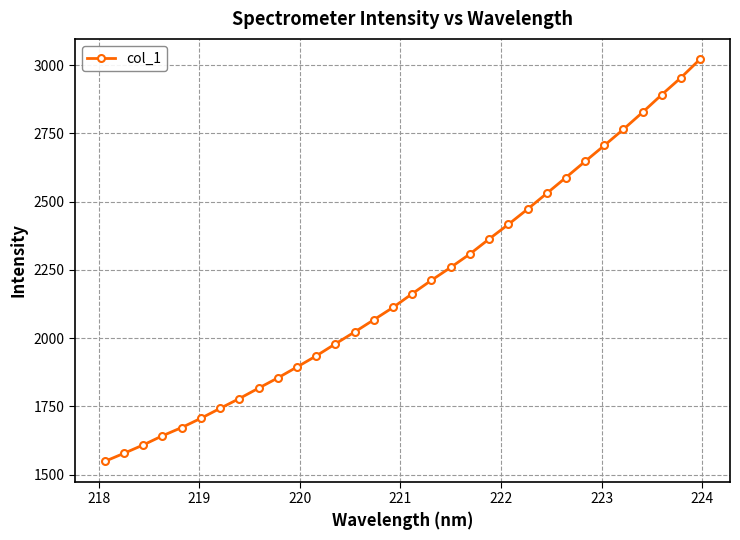

What is the value of the 8th point from the left?

1778.5